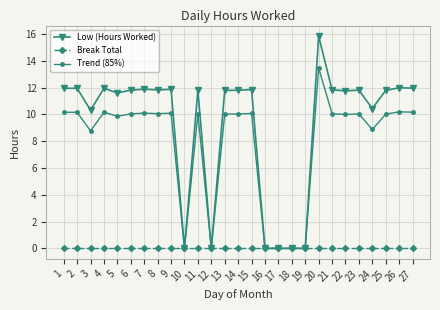

True or false: Low (Hours Worked) has more than 2 interior local peaks.

True